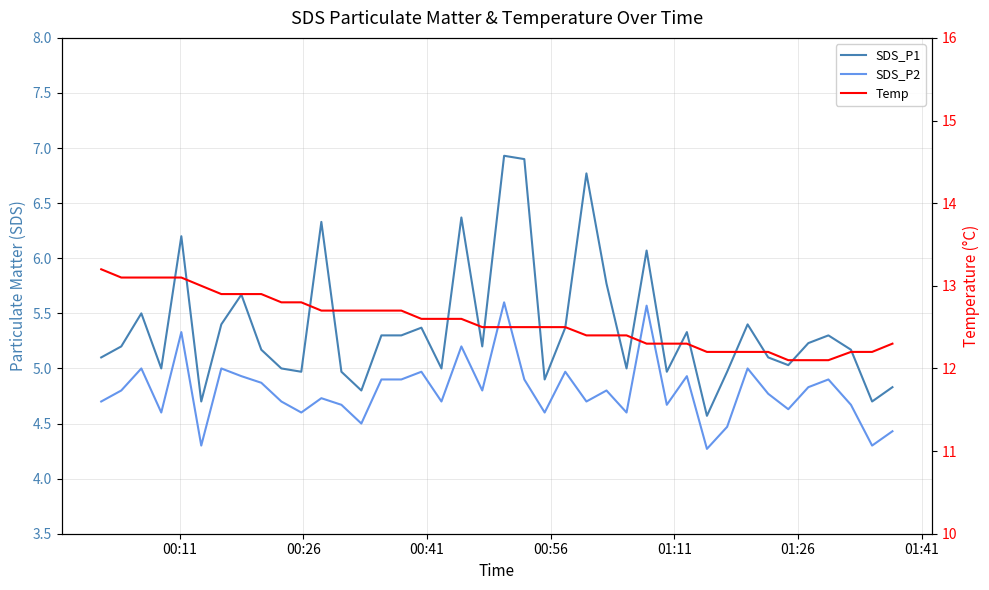

True or false: SDS_P2 and SDS_P1 cross at least once.

False